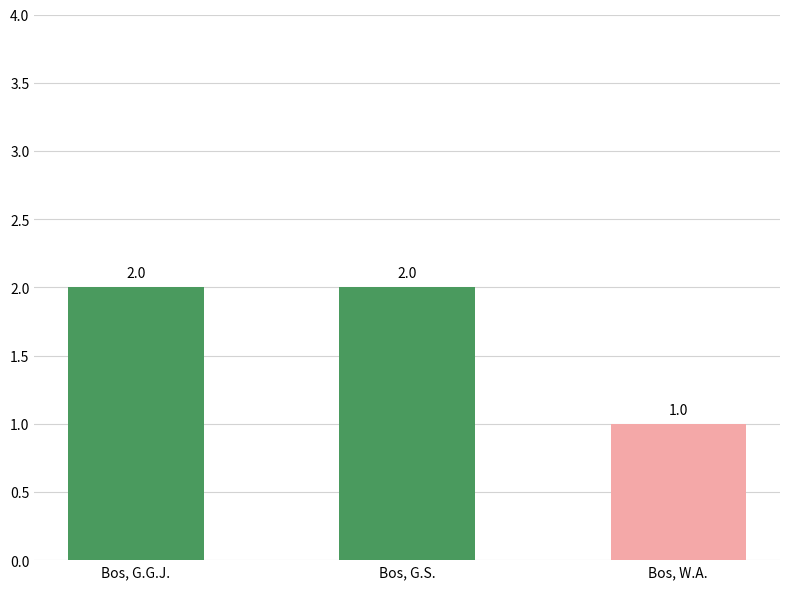

Is it true that the value at Bos, W.A. is 2?

False